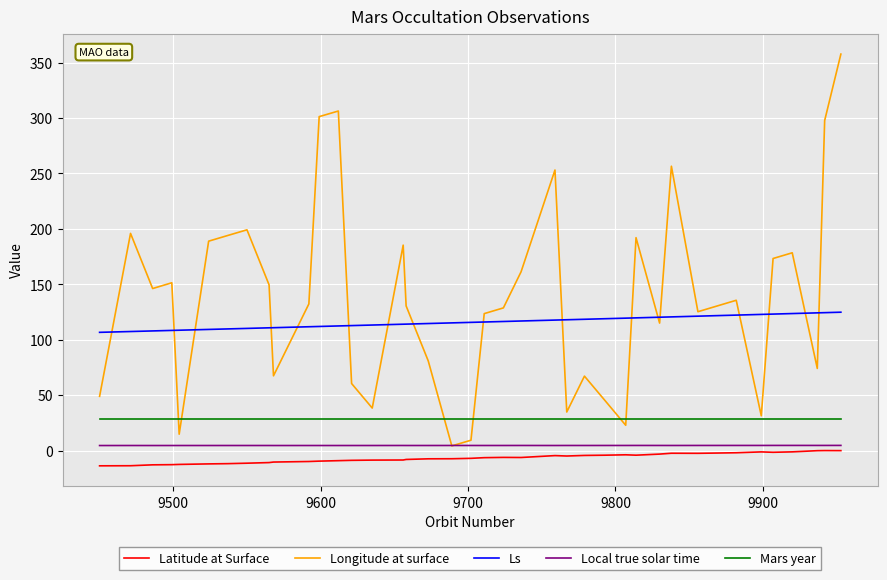

What are all the series names shown in the legend?

Latitude at Surface, Longitude at surface, Ls, Local true solar time, Mars year